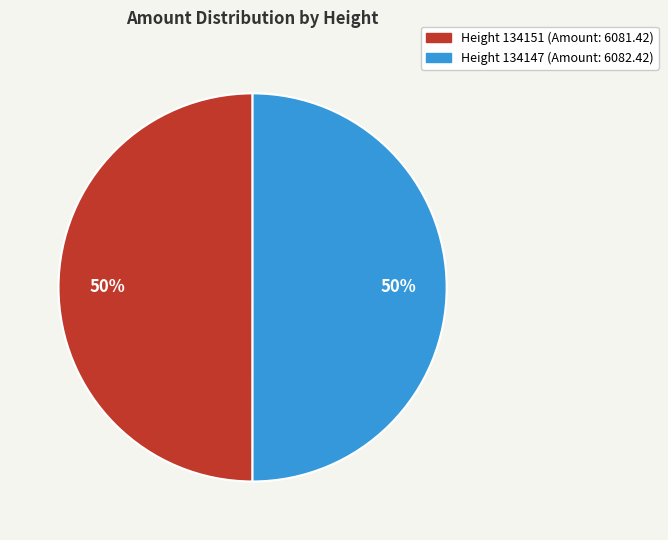

To the nearest percent, what is the average slice percentage?

50%